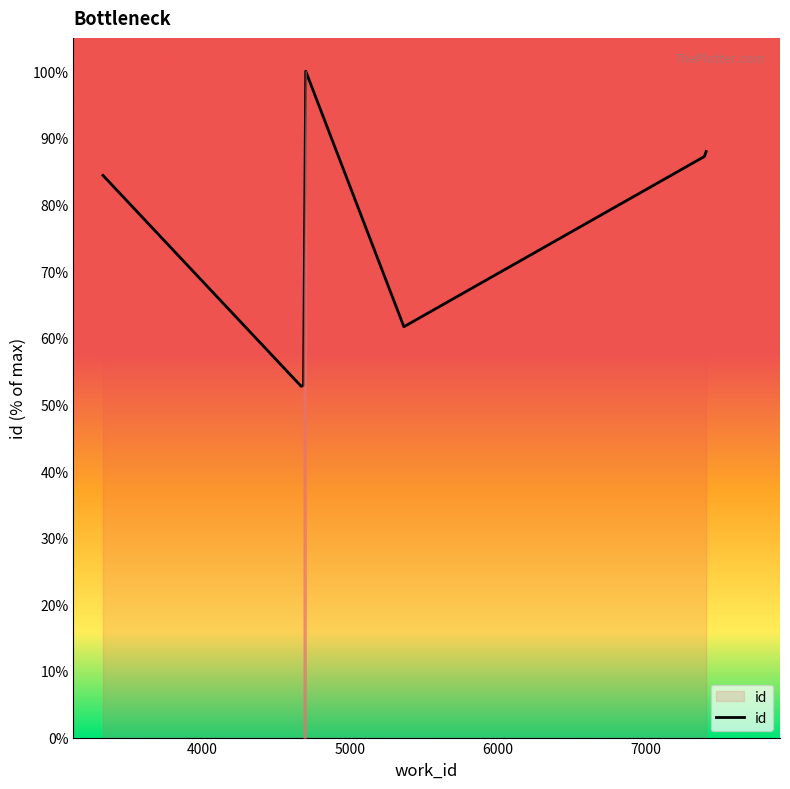

What is the greatest value displayed?

100.0